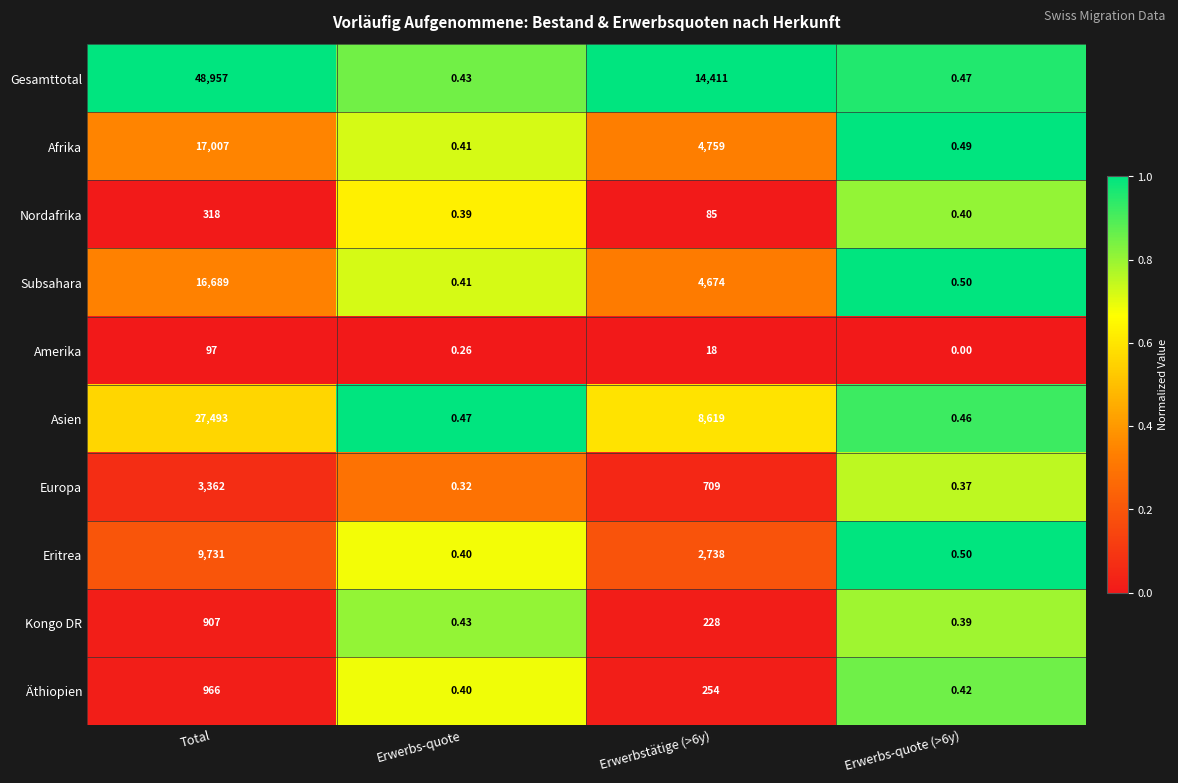

Which series has the largest total across all categories?

Gesamttotal